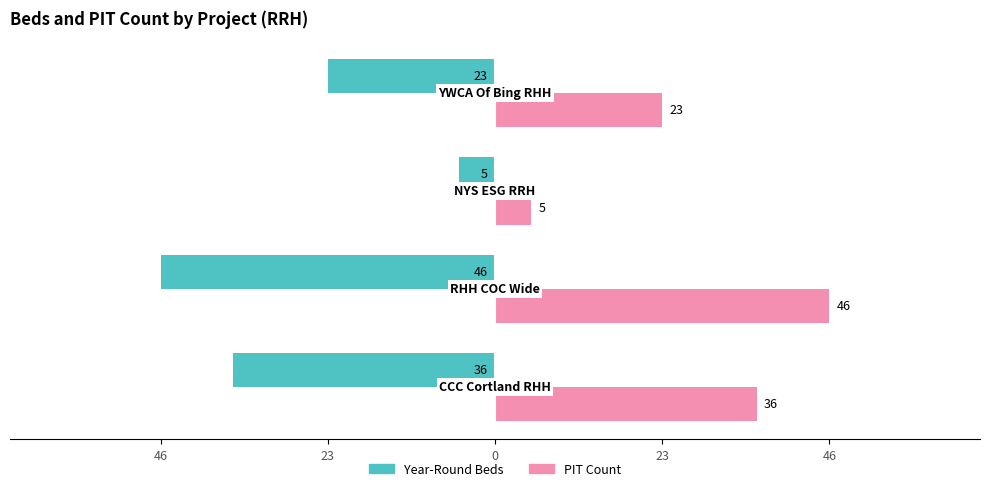

What are all the series names shown in the legend?

Year-Round Beds, PIT Count